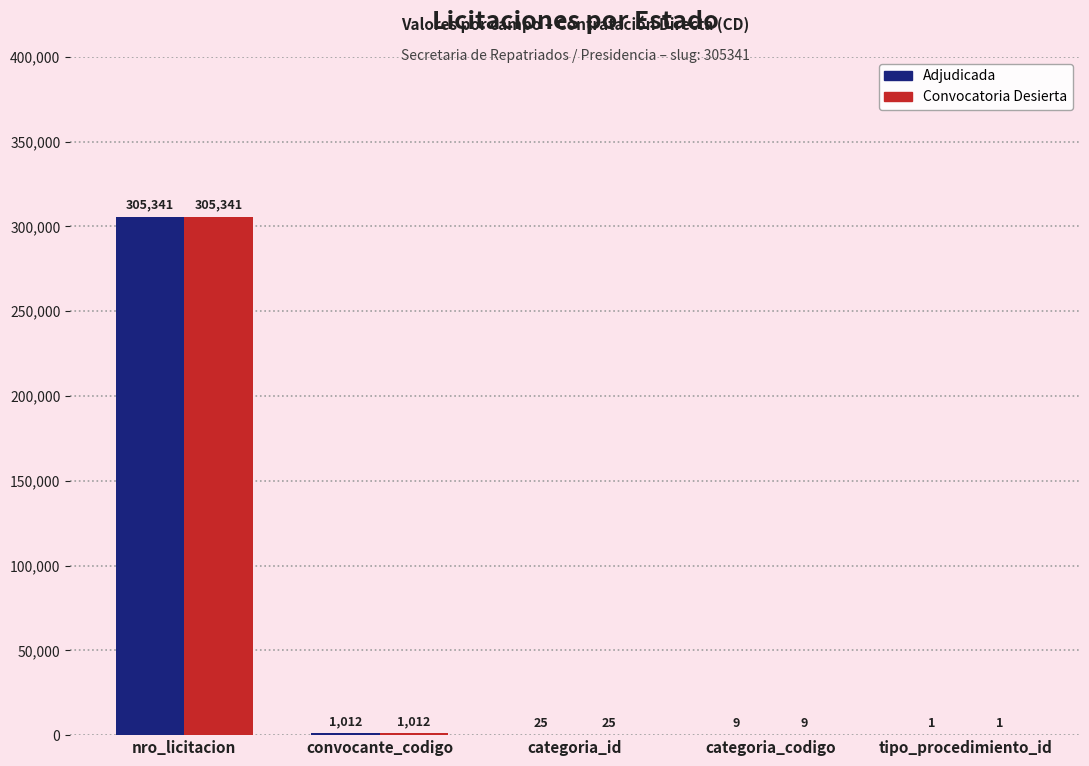

Reading right to left, transcribe all the data shown in this chart.

Adjudicada: tipo_procedimiento_id=1	categoria_codigo=9	categoria_id=25	convocante_codigo=1012	nro_licitacion=305341
Convocatoria Desierta: tipo_procedimiento_id=1	categoria_codigo=9	categoria_id=25	convocante_codigo=1012	nro_licitacion=305341